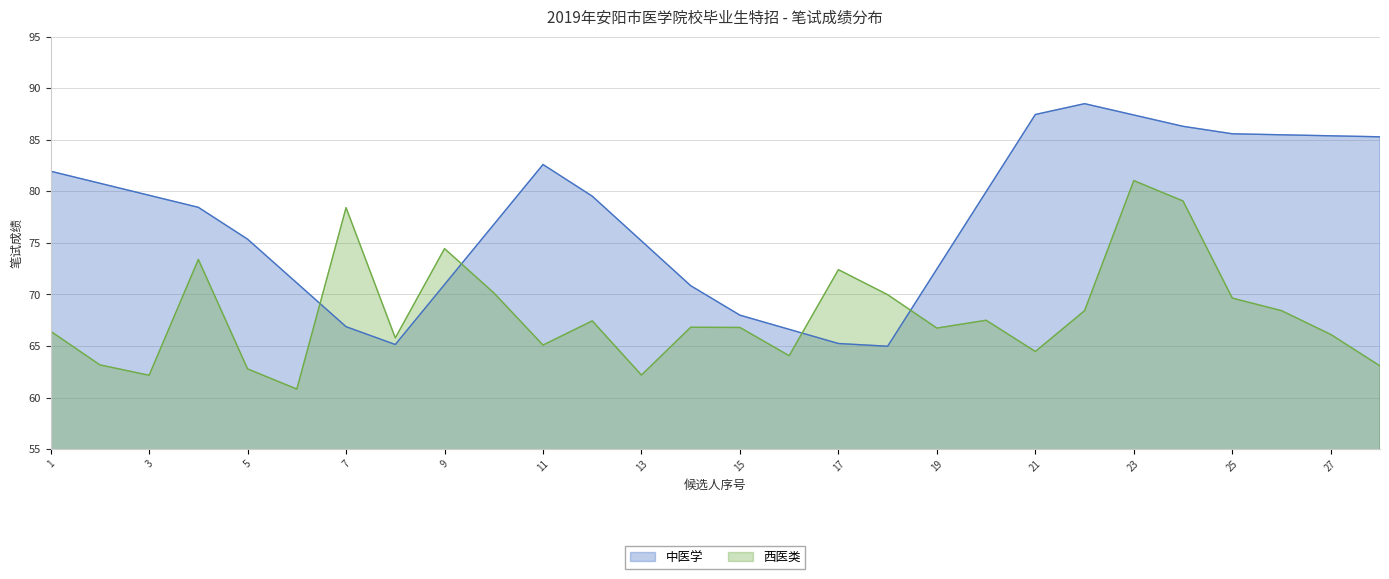

What is the sum of all values?

1906.9